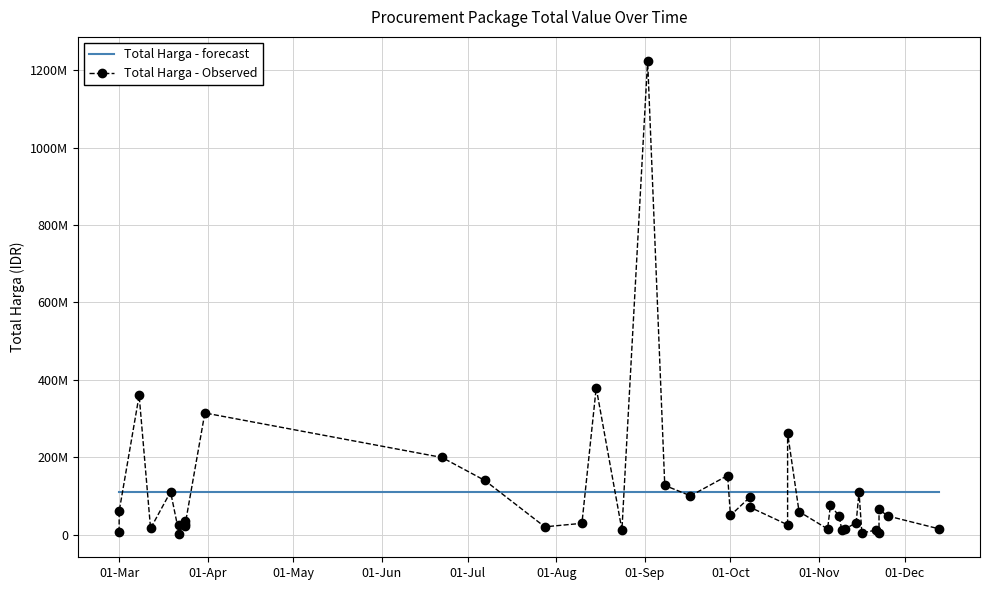

What is the value of the Total Harga - Observed point at the 37th from the left?

5093000.0